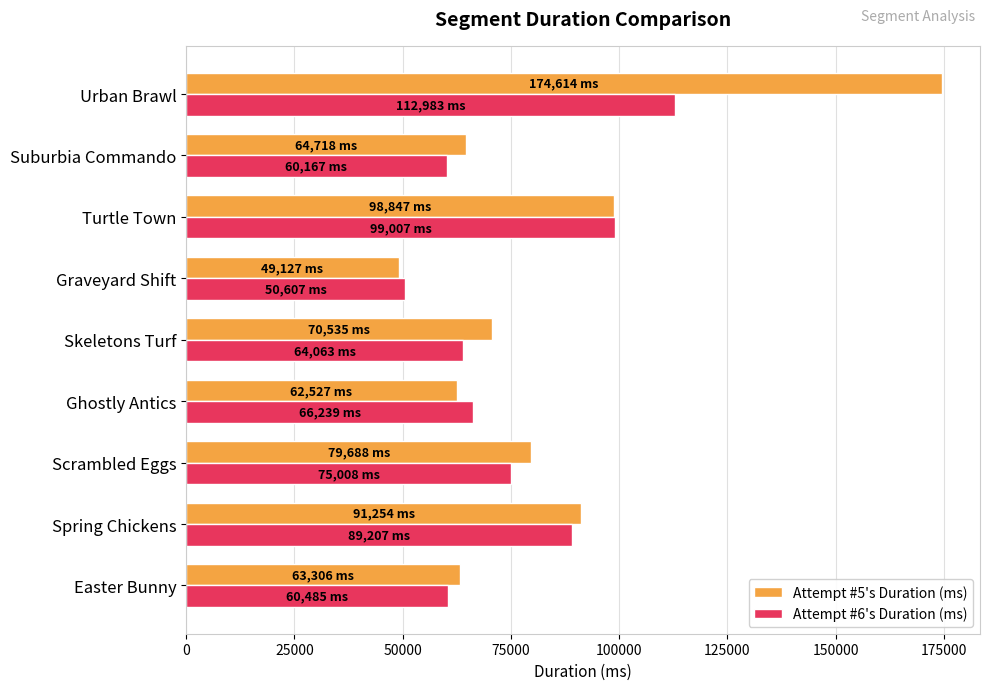

Which series has the widest spread of values?

Attempt #5's Duration (ms)